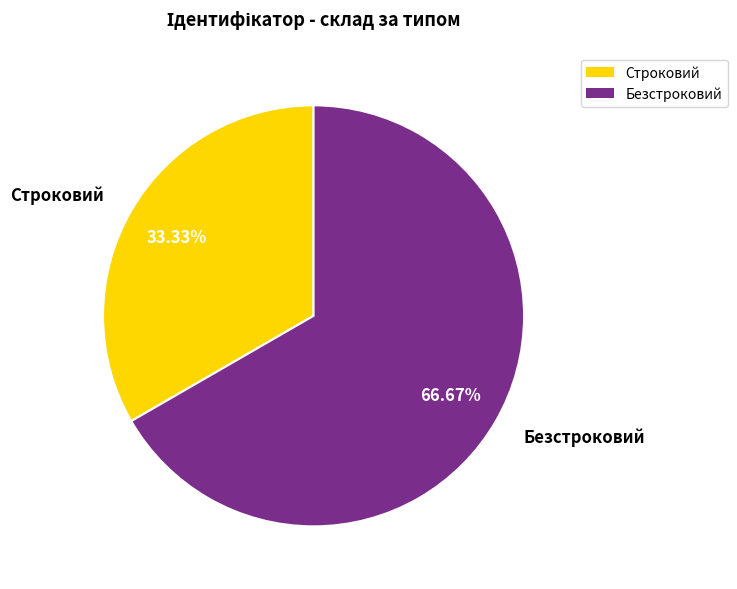

Does Строковий account for over 50% of the chart?

No